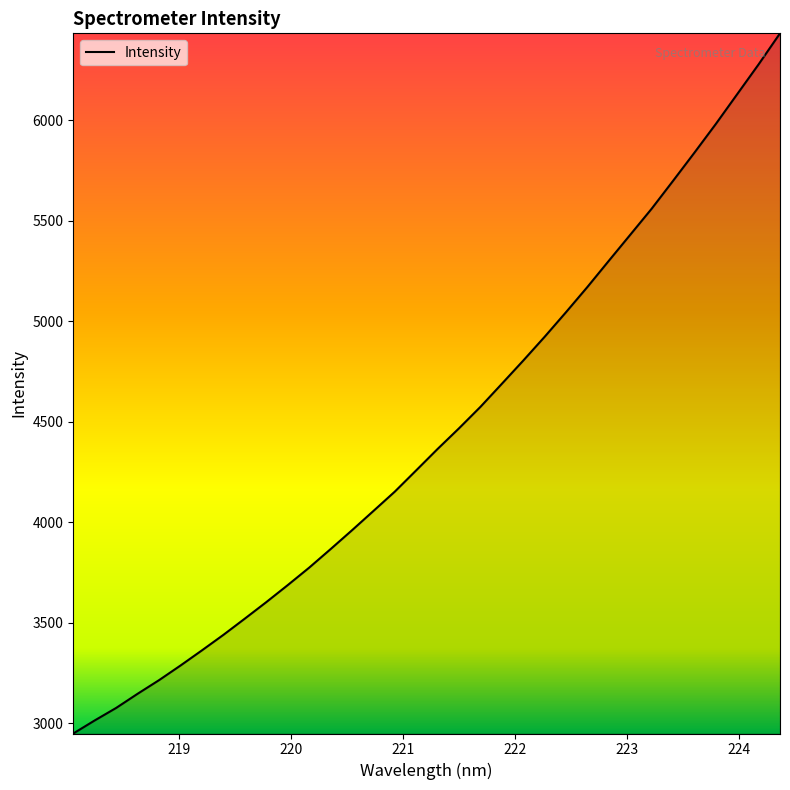

What is the maximum value shown in the chart?

6432.9